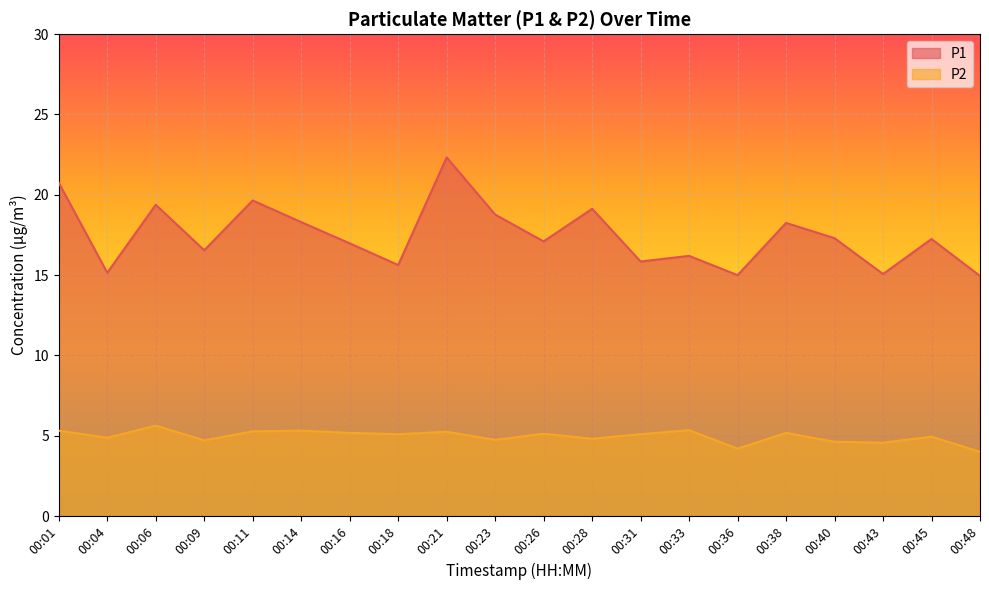

List the series in order of their peak value, highest first.

P1, P2